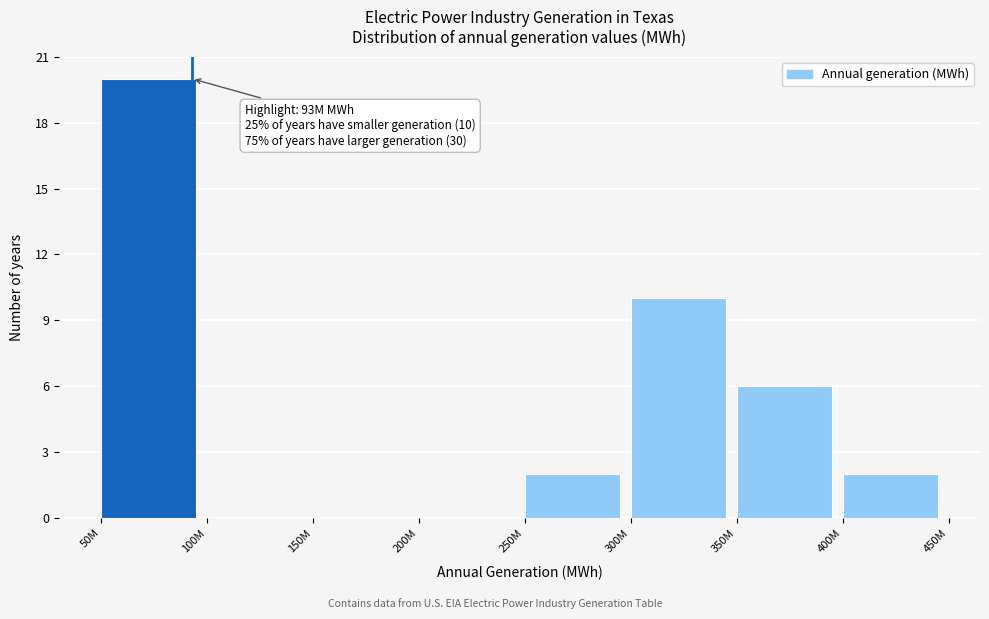

Reading left to right, transcribe all the data shown in this chart.

50M=20	100M=0	150M=0	200M=0	250M=2	300M=10	350M=6	400M=2